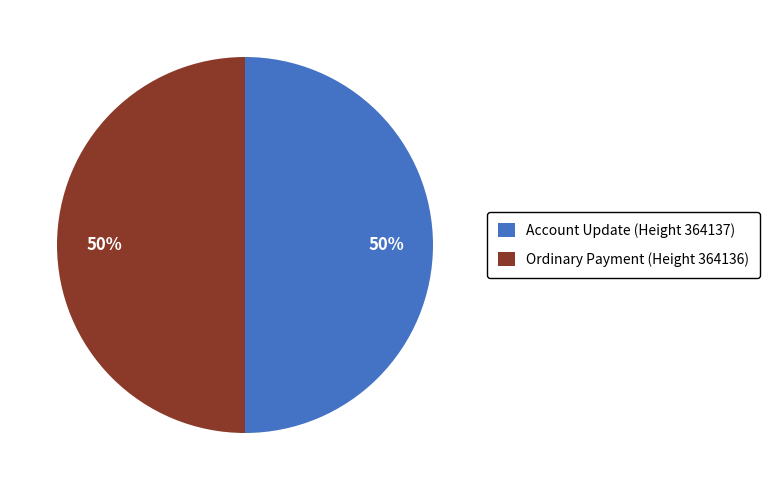

Is it true that Ordinary Payment (Height 364136) is 90% of the pie?

False